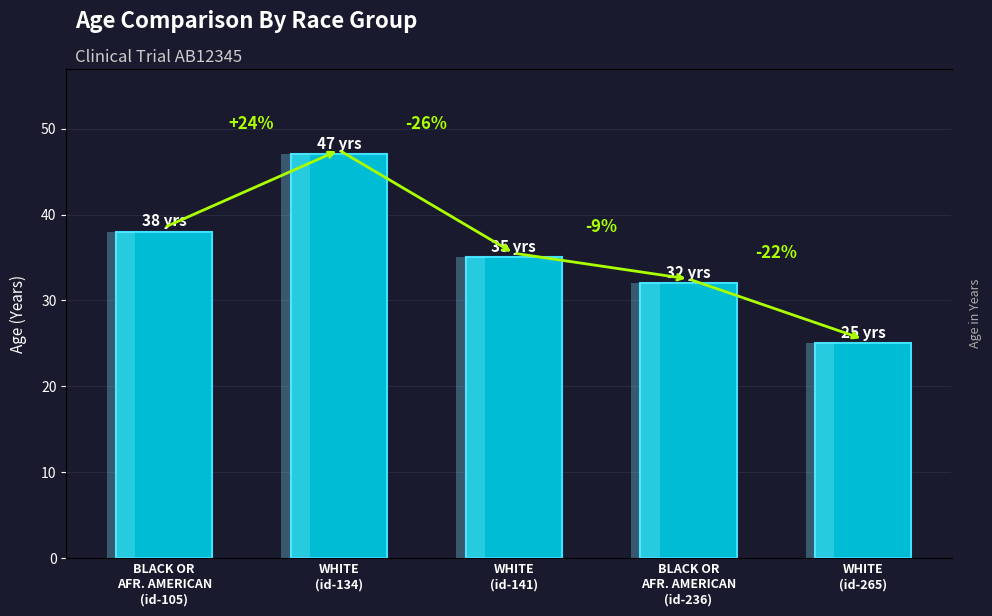

What is the change in value from WHITE
(id-134) to BLACK OR
AFR. AMERICAN
(id-236)?

-15